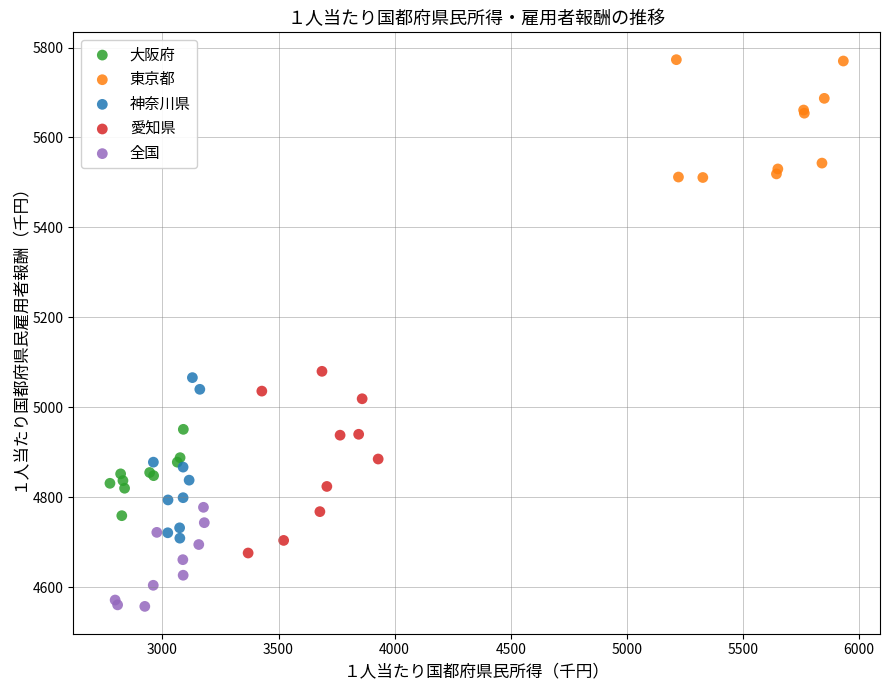

Which series contains the lowest Y value?

全国